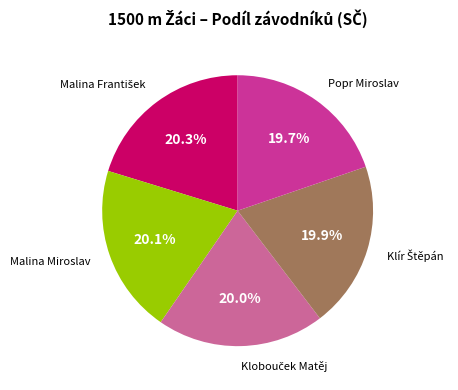

Does any single category account for the majority?

No